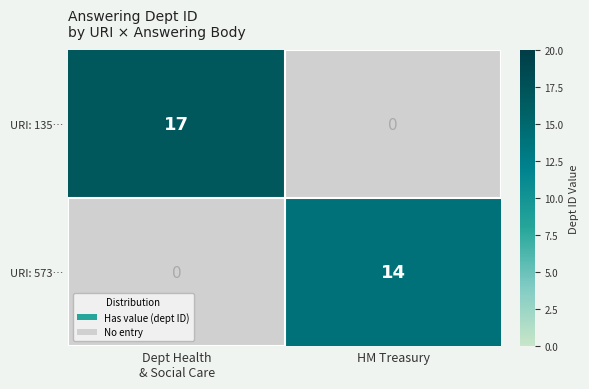

Is it true that URI: 573… equals 14 at HM Treasury?

True